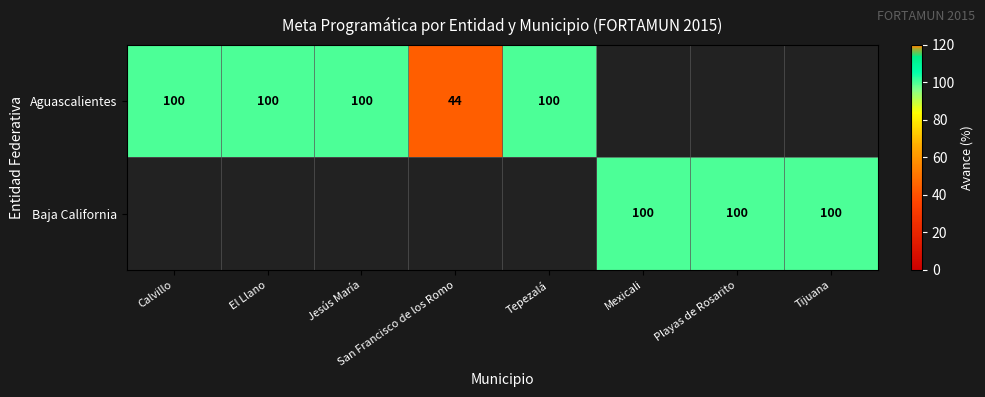

True or false: Aguascalientes has a value of 100 at El Llano.

True